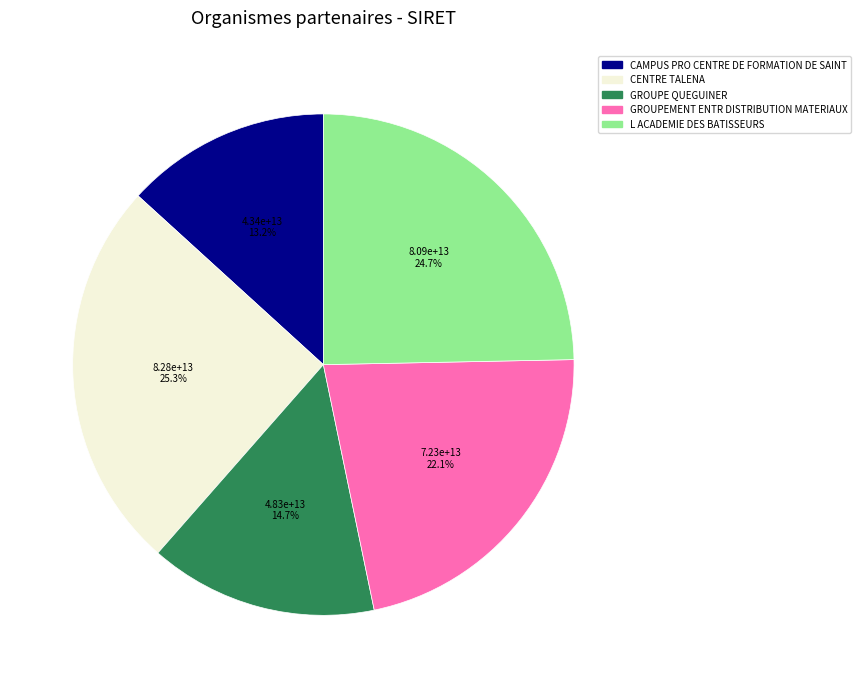

Between GROUPE QUEGUINER and CAMPUS PRO CENTRE DE FORMATION DE SAINT, which is larger?

GROUPE QUEGUINER